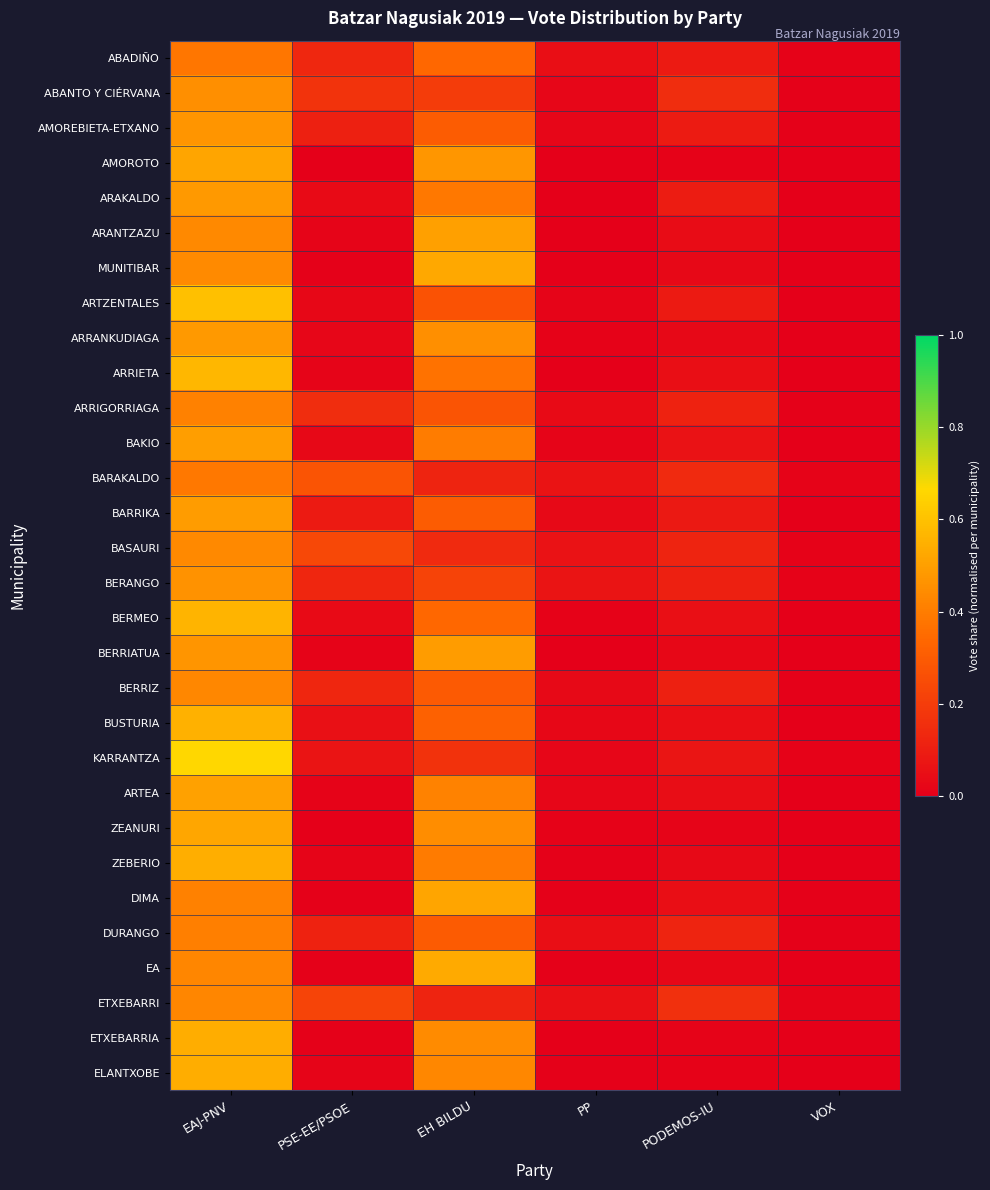

How many categories are shown in the chart?

6